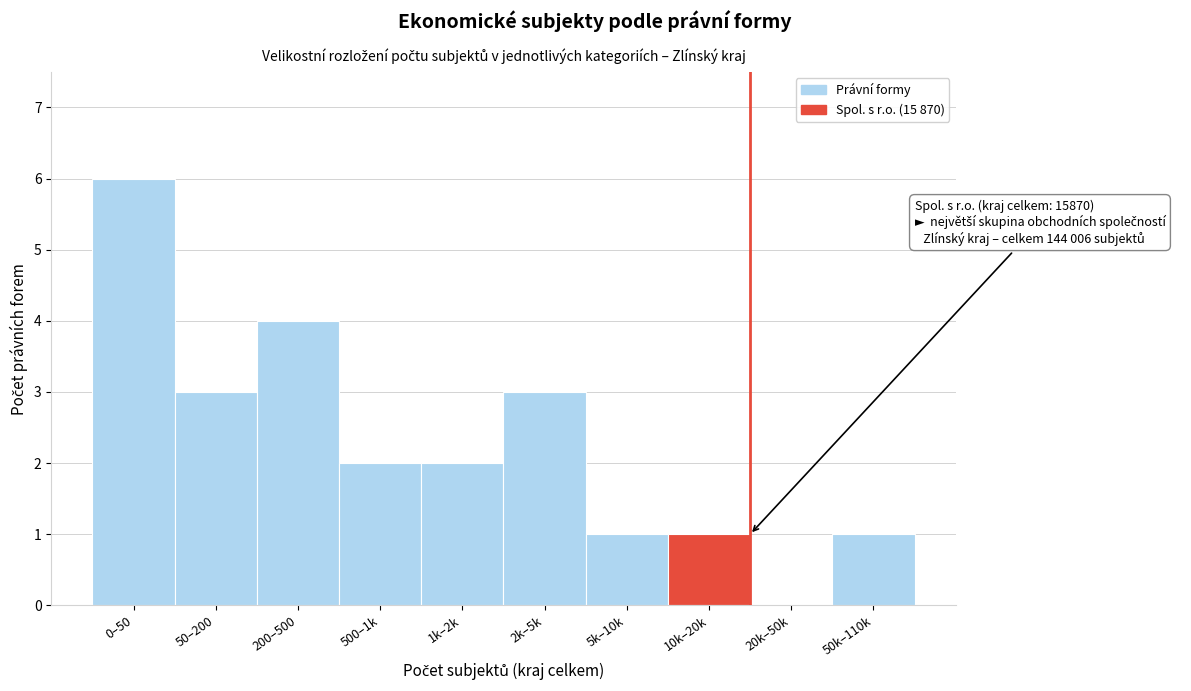

Reading left to right, what are all the values shown in this chart?

0–50=6	50–200=3	200–500=4	500–1k=2	1k–2k=2	2k–5k=3	5k–10k=1	10k–20k=1	20k–50k=0	50k–110k=1